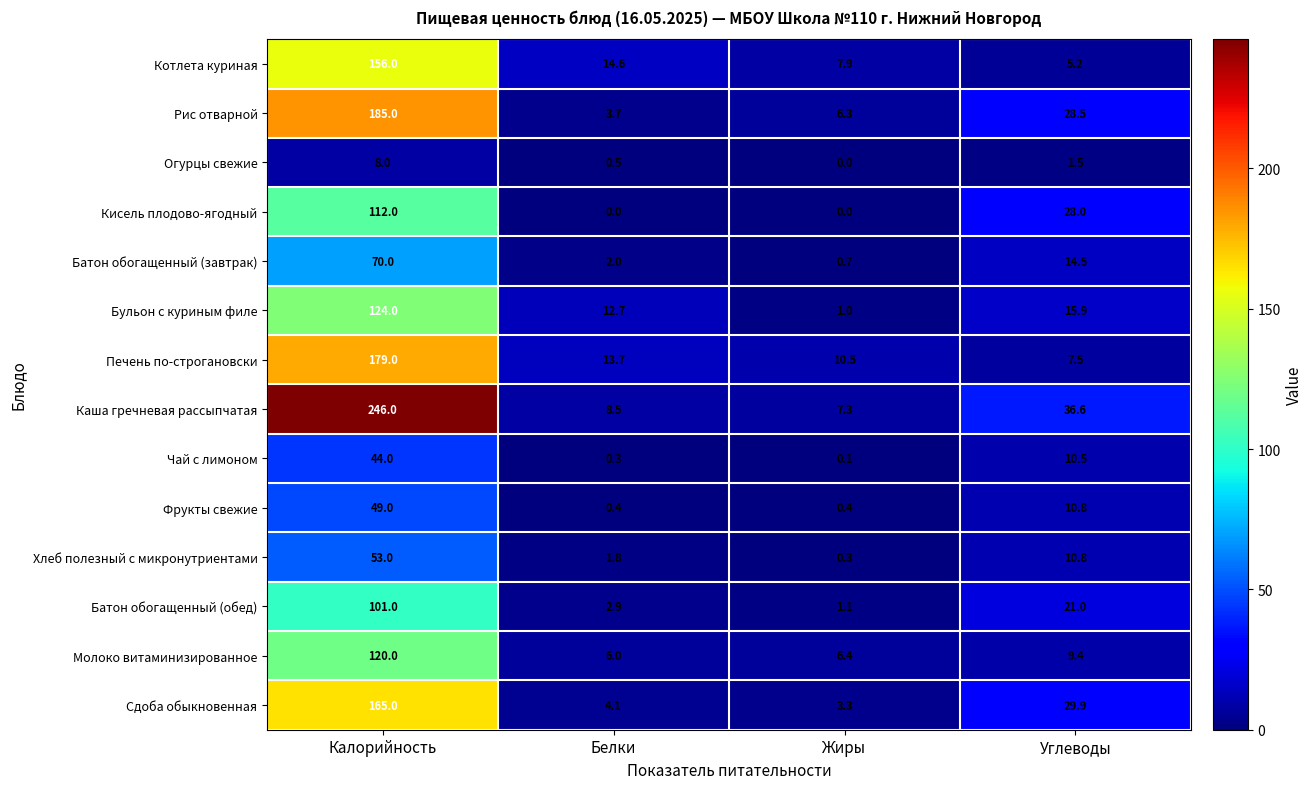

What is the sum of all Батон обогащенный (обед) values?

126.0